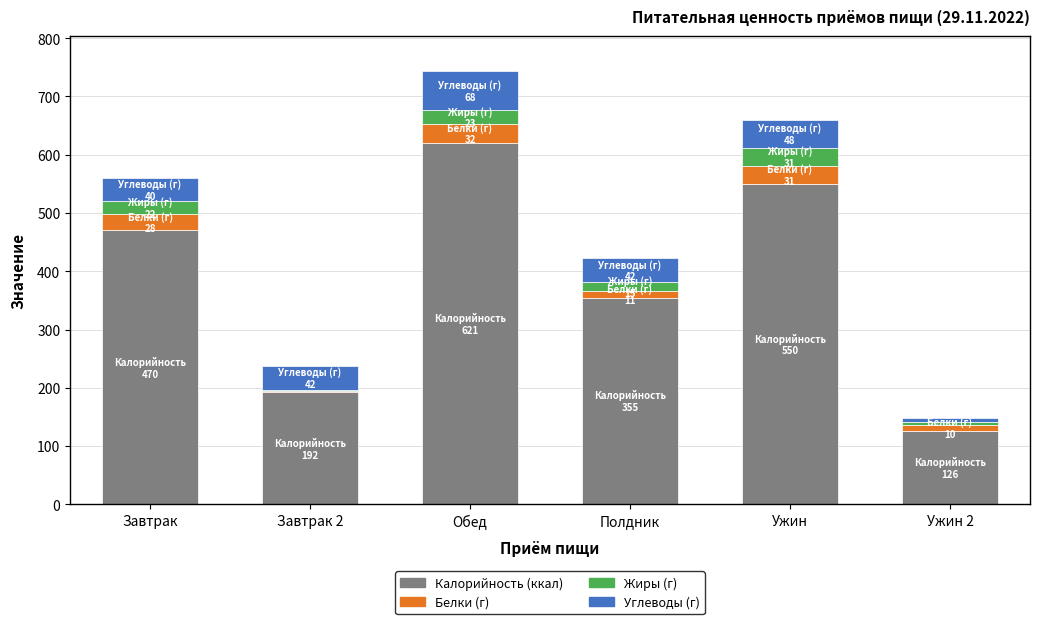

What is the total value across all series at Завтрак?

560